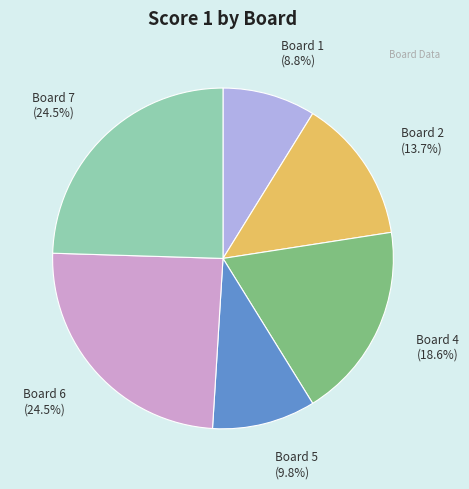

Does Board 1 represent more than half of the total?

No